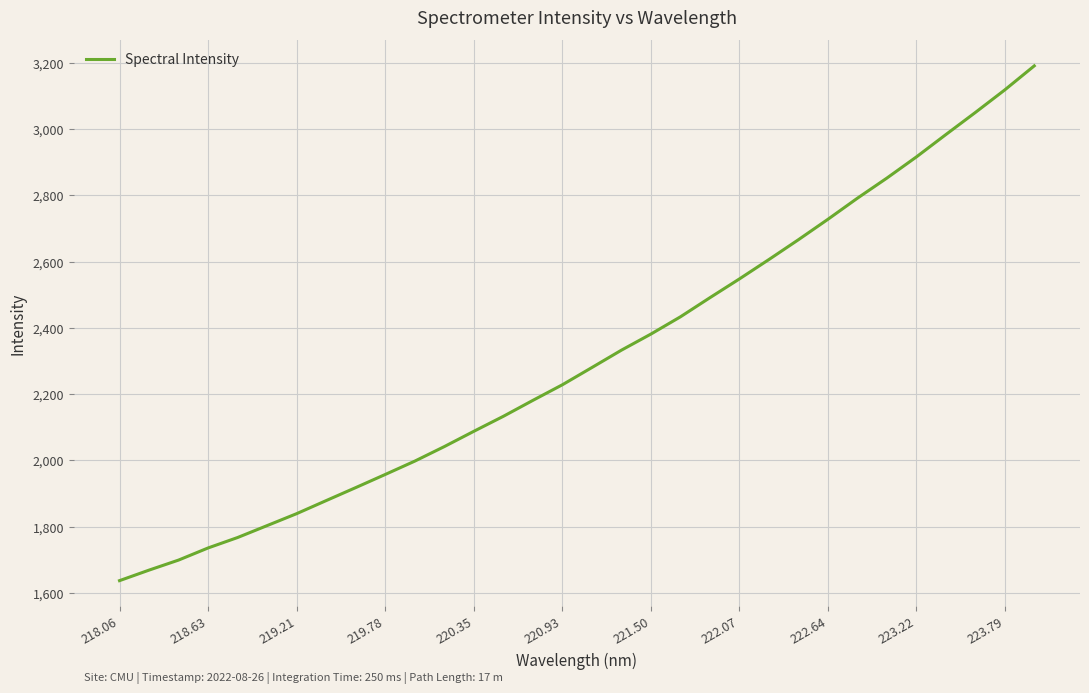

What is the greatest value displayed?

3191.3